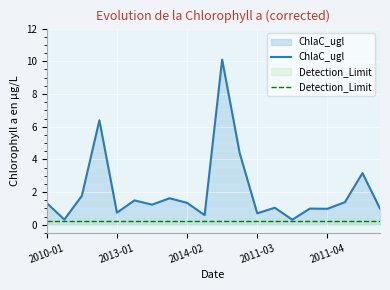

True or false: ChlaC_ugl and Detection_Limit cross at least once.

False